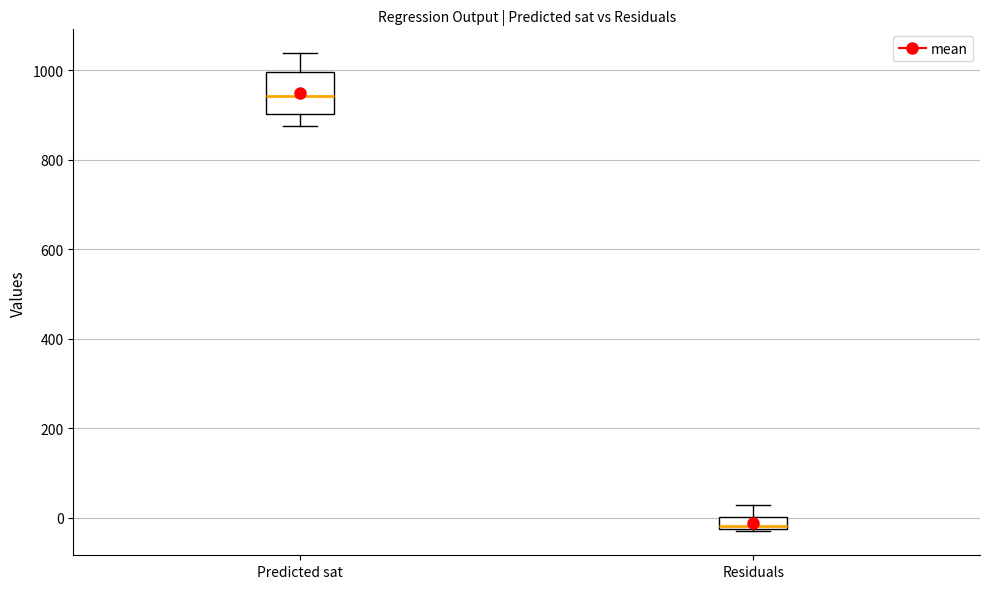

Where is the lower edge of the box for Predicted sat on the y-axis? The values are not printed on the chart, so give them approximately, as read against the axis.

900